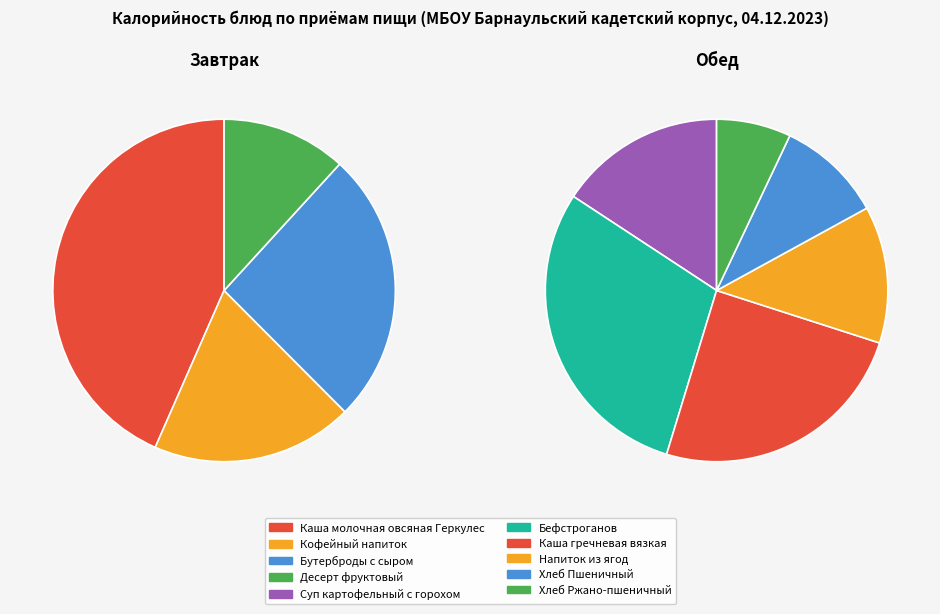

How many slices are in this pie chart?

10